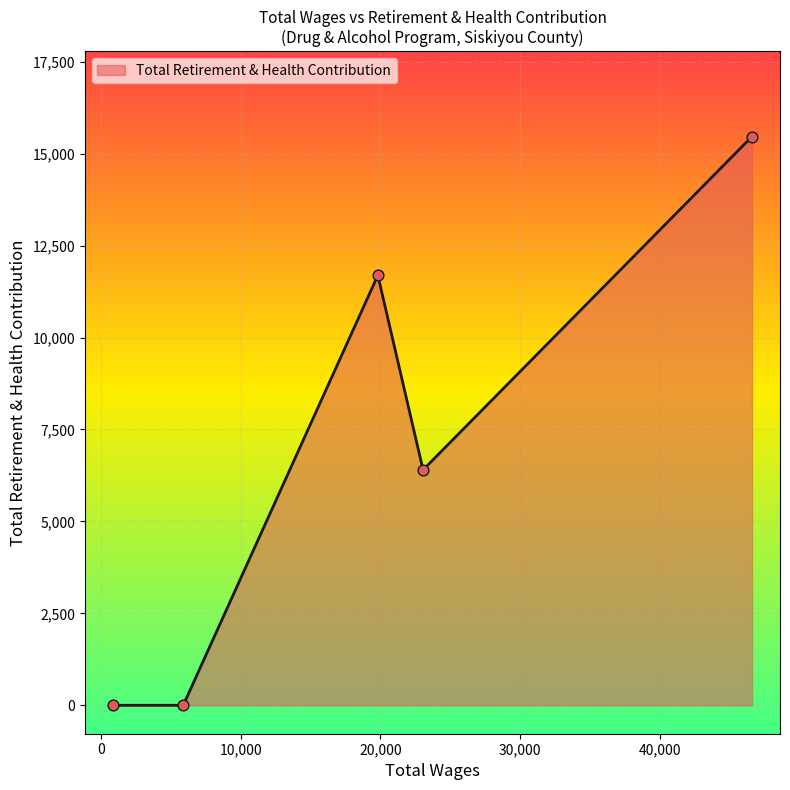

What is the difference between the second highest and second lowest values?

11692